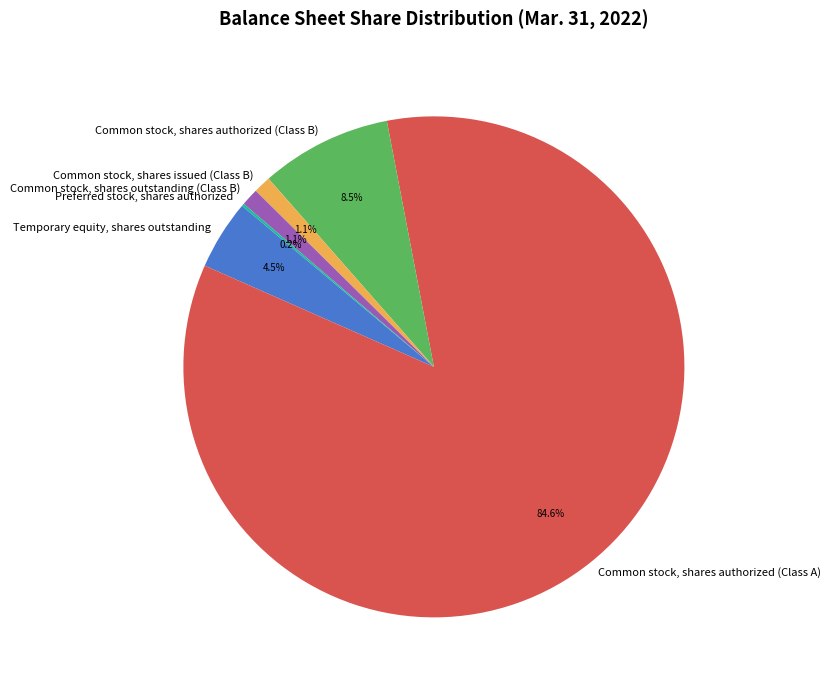

Which has a higher value, Common stock, shares authorized (Class A) or Common stock, shares issued (Class B)?

Common stock, shares authorized (Class A)